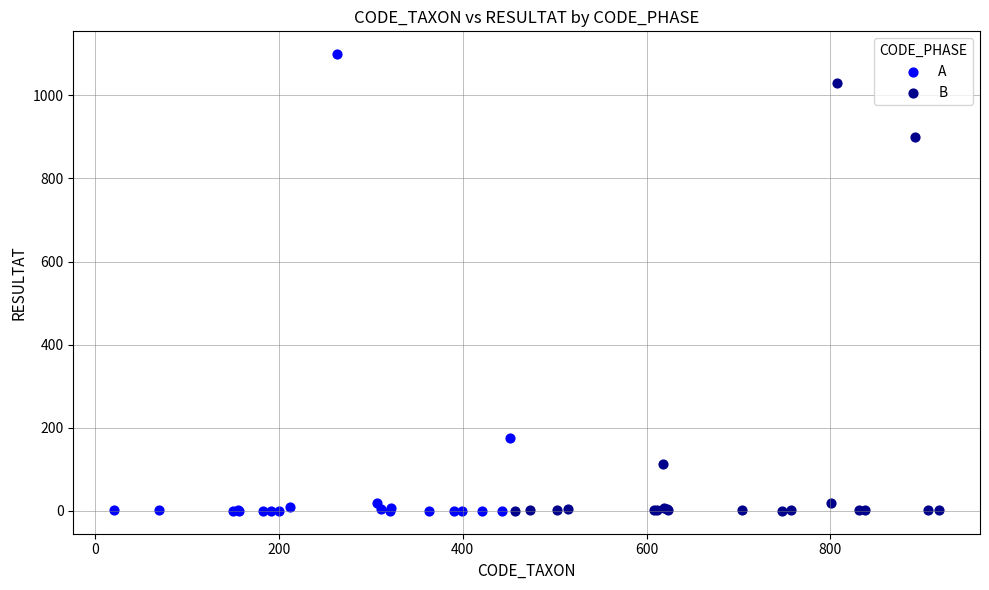

Which series contains the highest Y value?

A